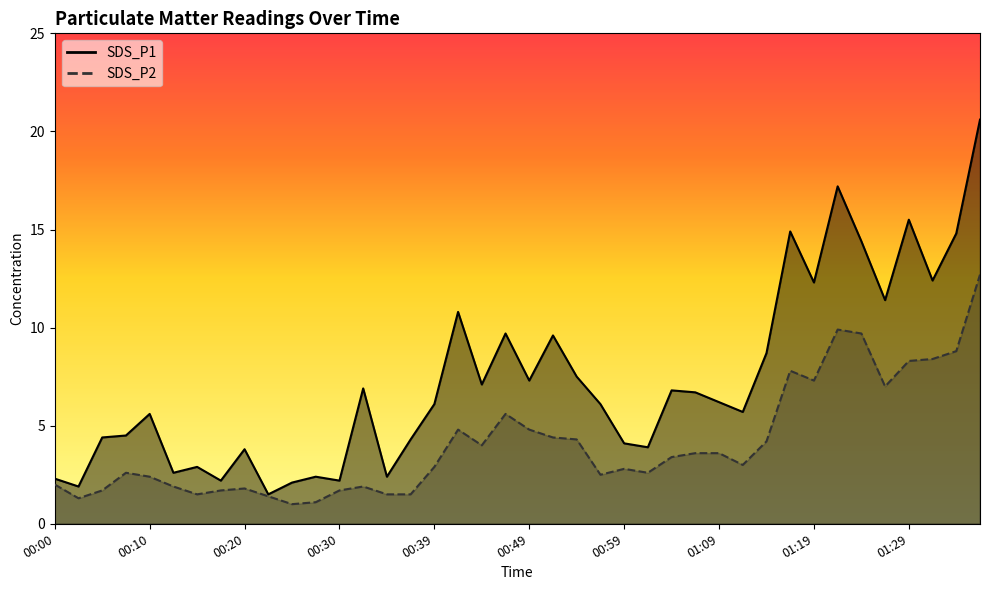

What is the label of the 39th point from the left?

01:34